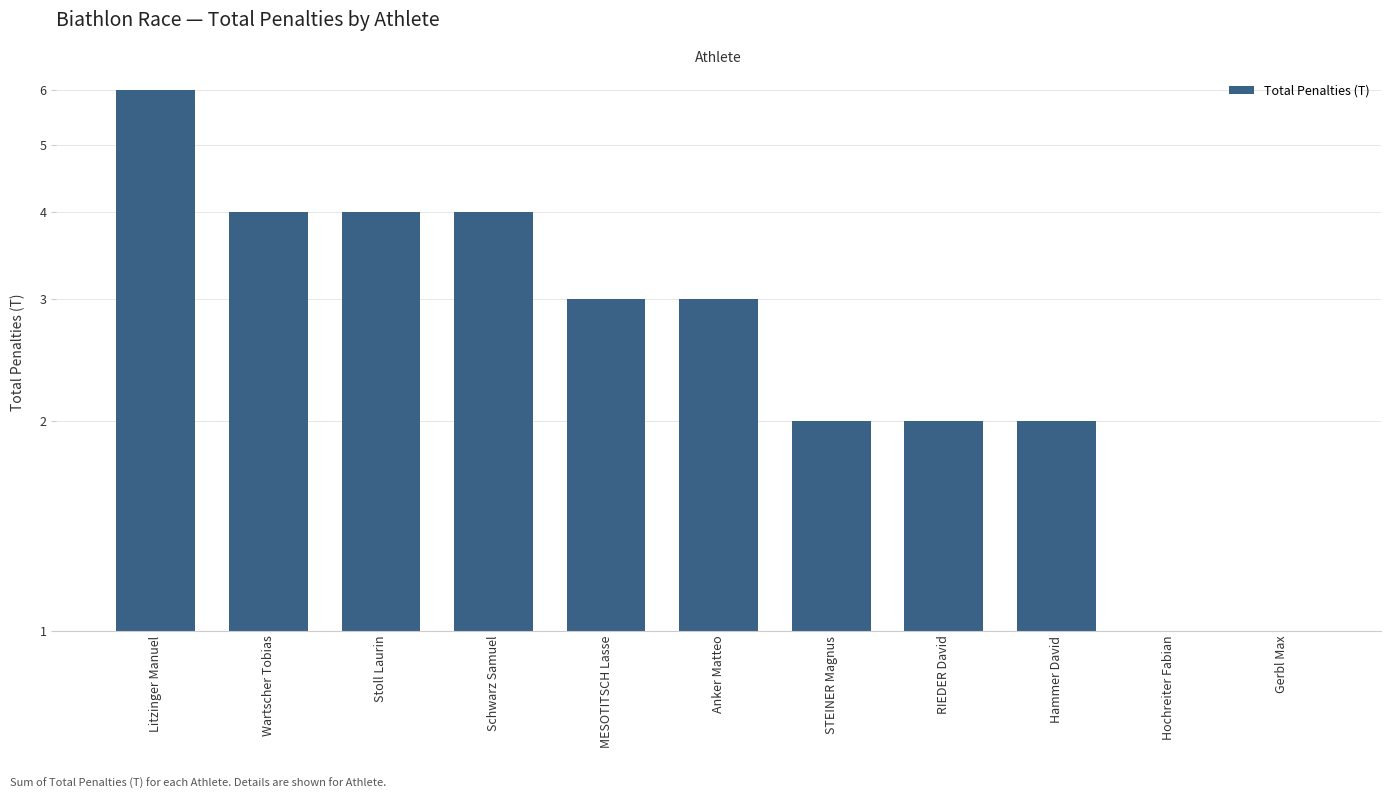

Reading left to right, extract all data points from this chart.

6	4	4	4	3	3	2	2	2	0	0